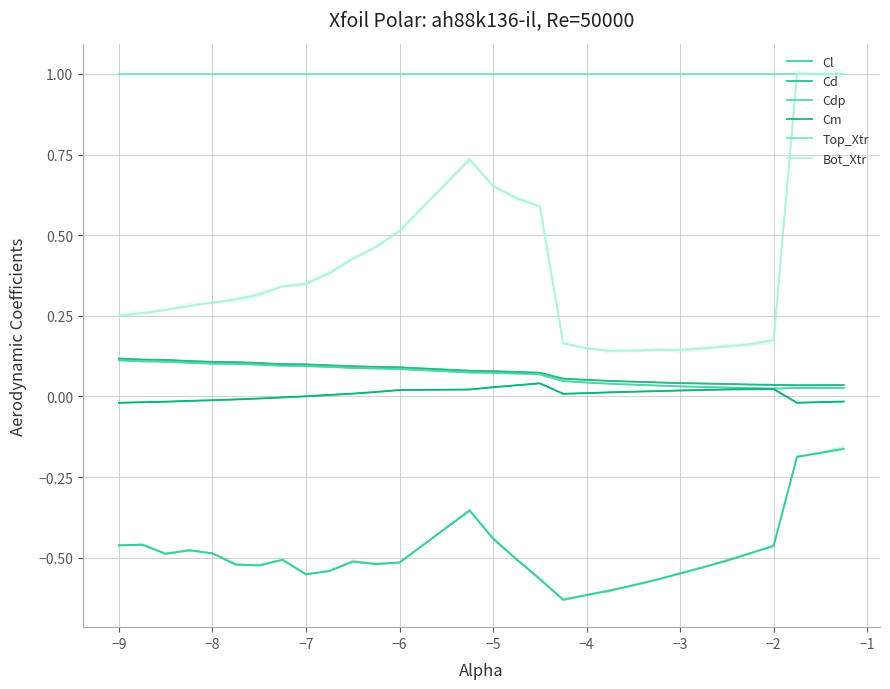

True or false: Bot_Xtr and Cd cross at least once.

False